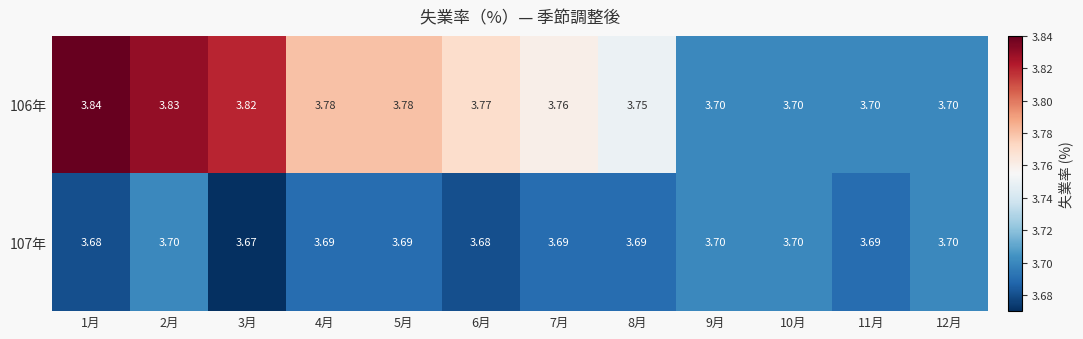

How many data points does each series have?

12